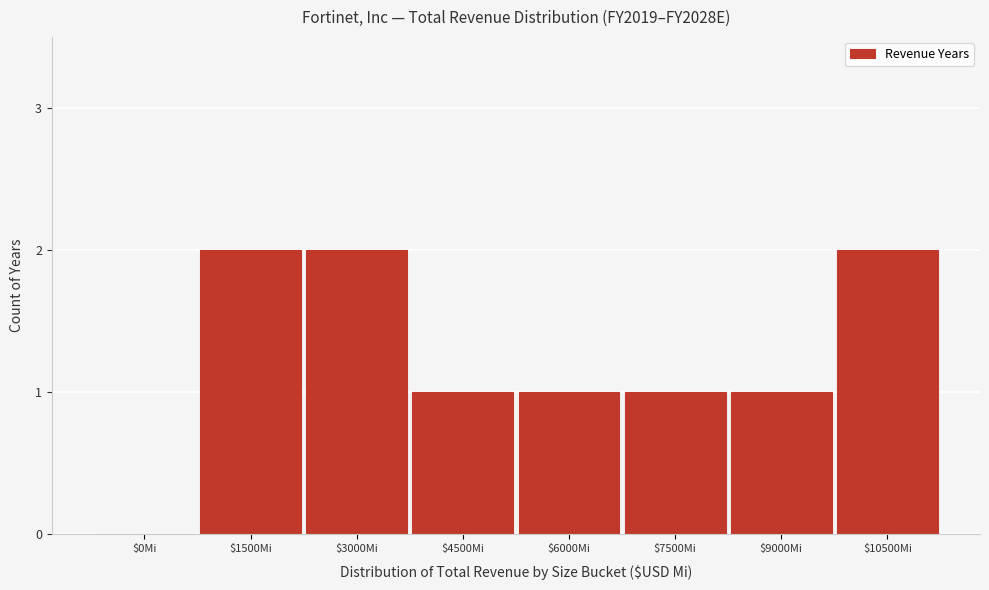

What is the sum of all values?

10